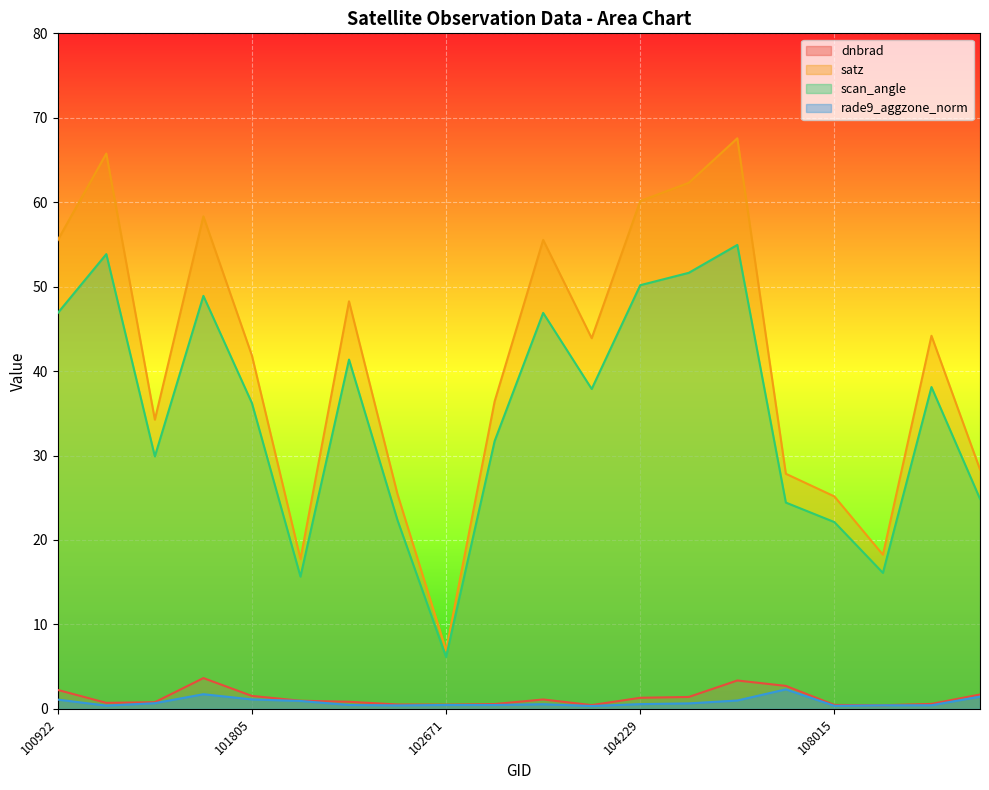

Which category has the highest value in the dnbrad series?

101683